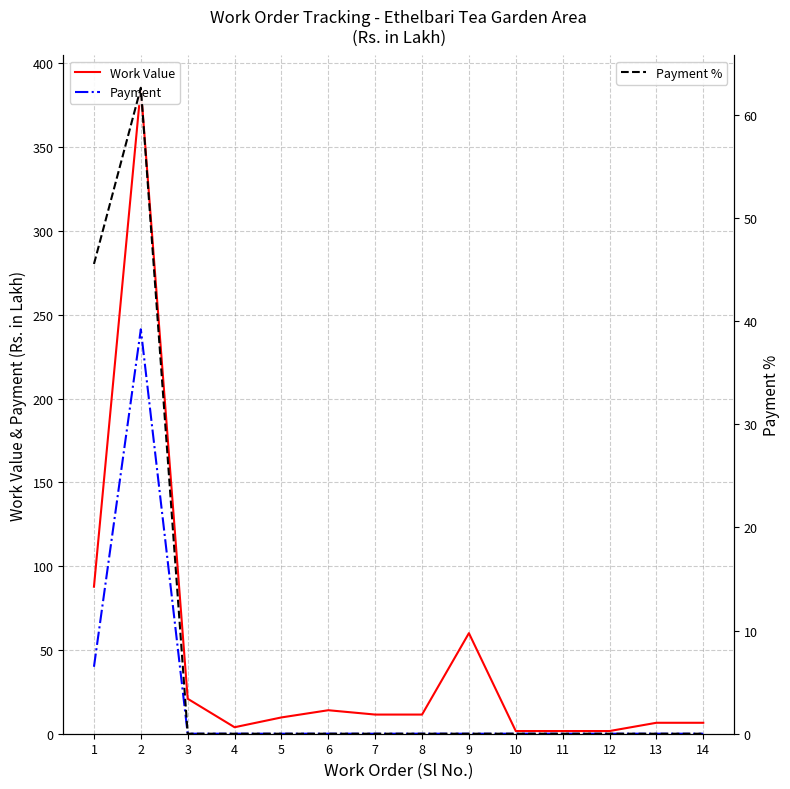

Where is Payment nearest to the value 120?

1